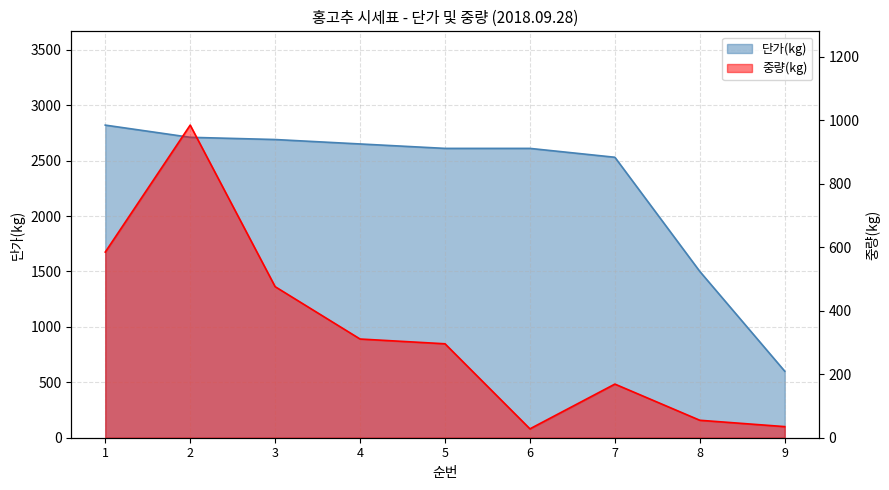

Does the chart have visible grid lines?

Yes